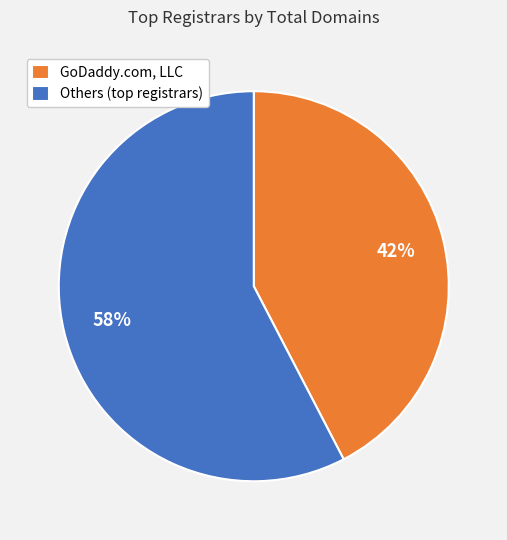

True or false: GoDaddy.com, LLC accounts for 42% of the total.

True